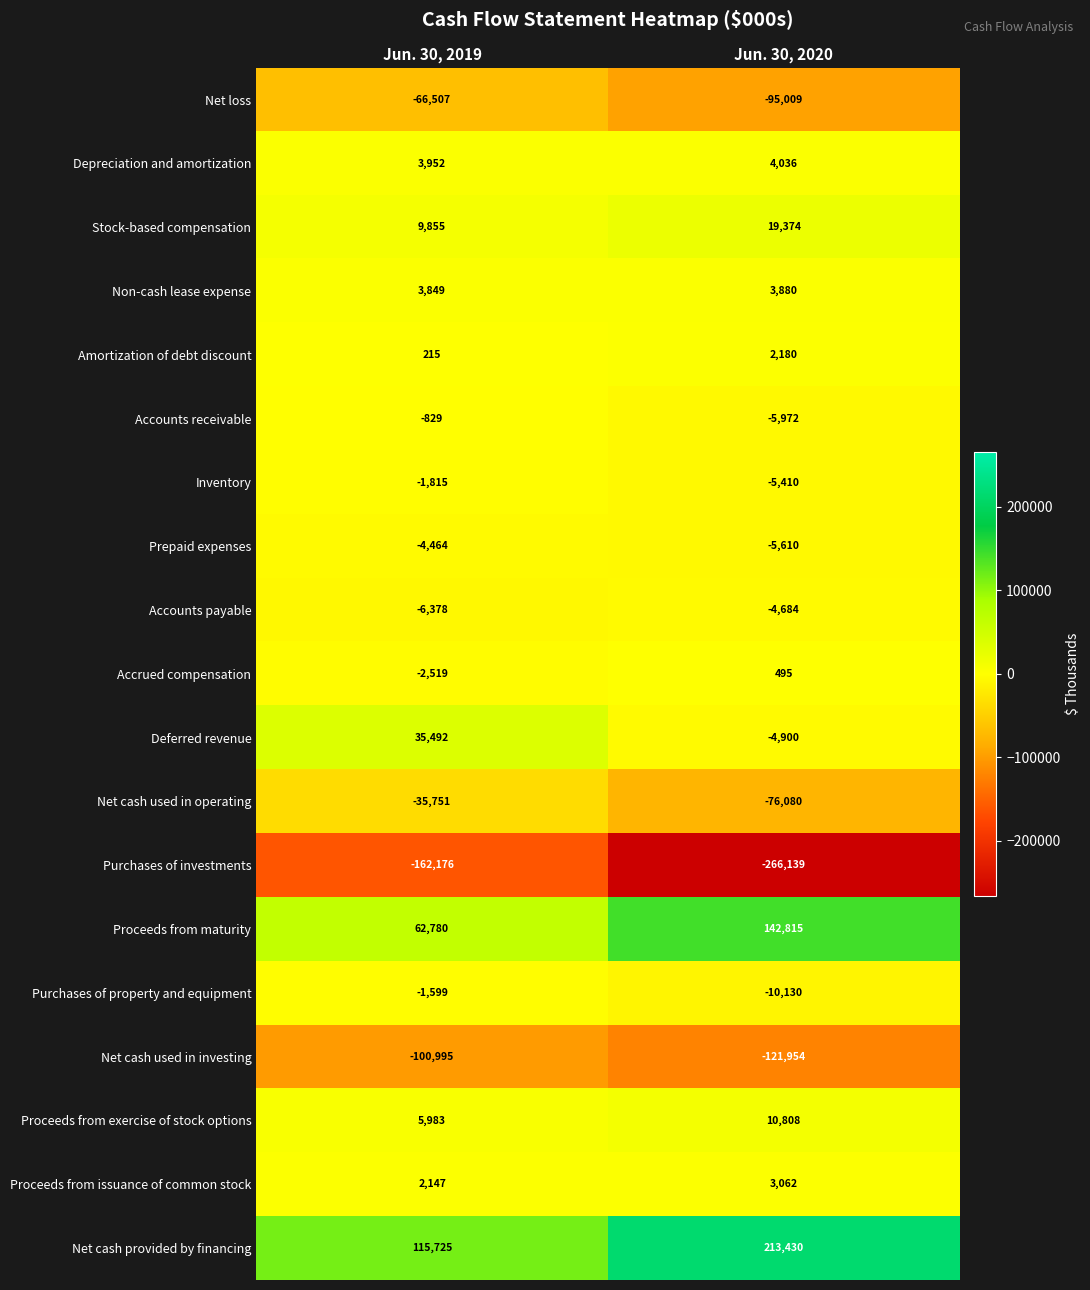

What is the maximum value shown in the chart?

213430